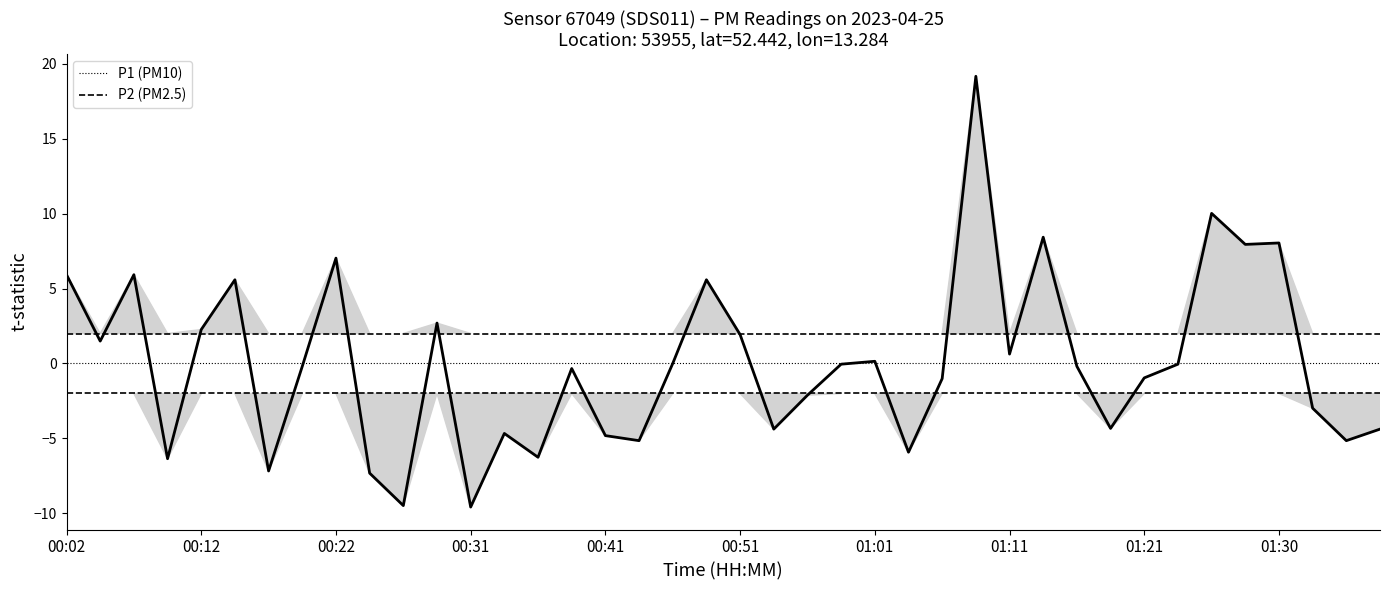

Count the number of data series in this chart.

2